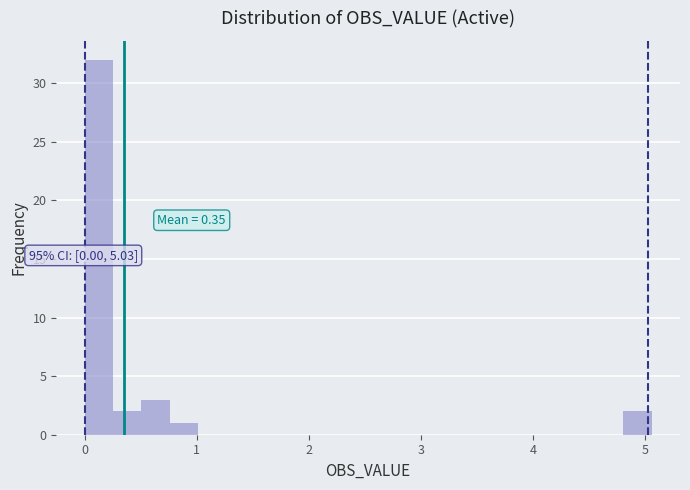

Read against the x-axis, roughly where is the centre of the tallest bar?

0.1